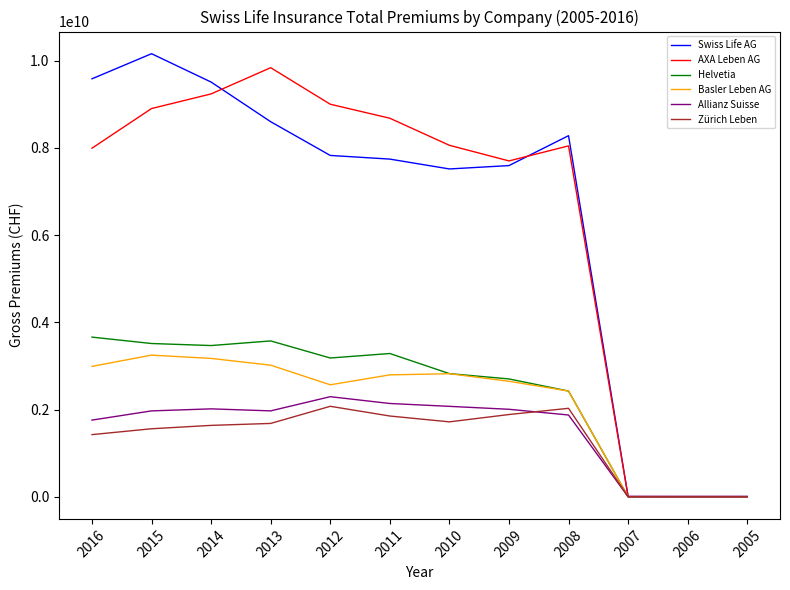

At which label does Swiss Life AG first exceed 7826479211?

2016